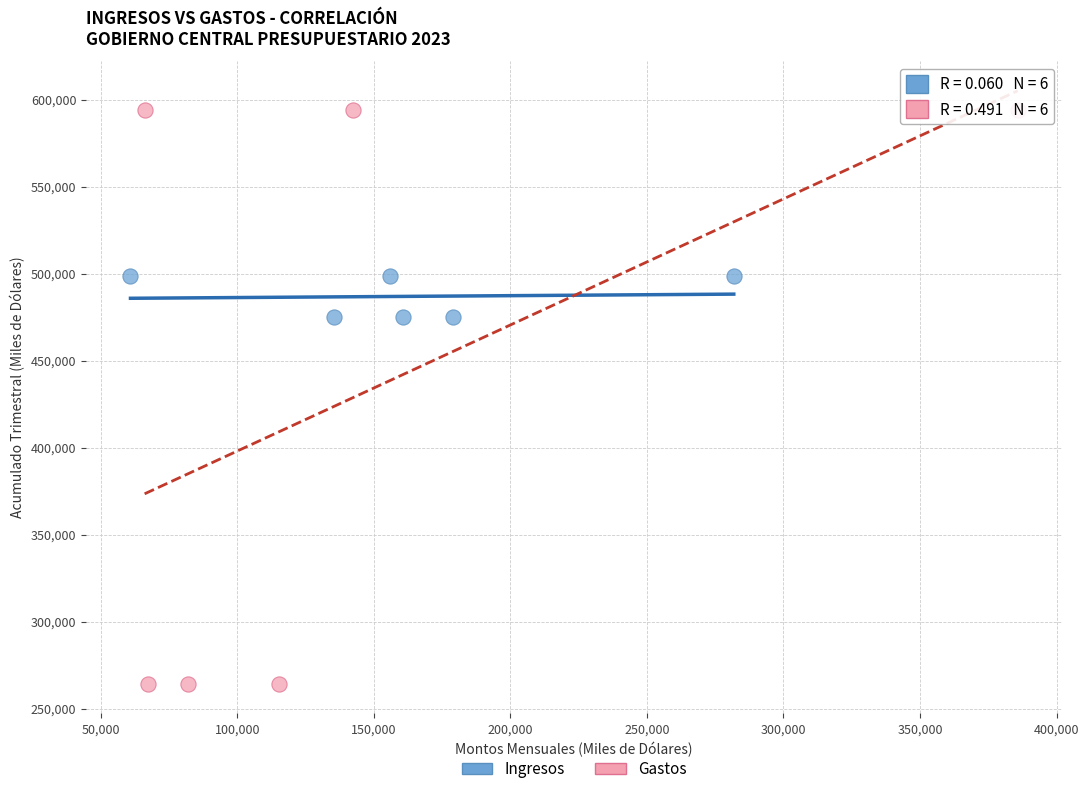

What are all the series names shown in the legend?

Ingresos, Gastos